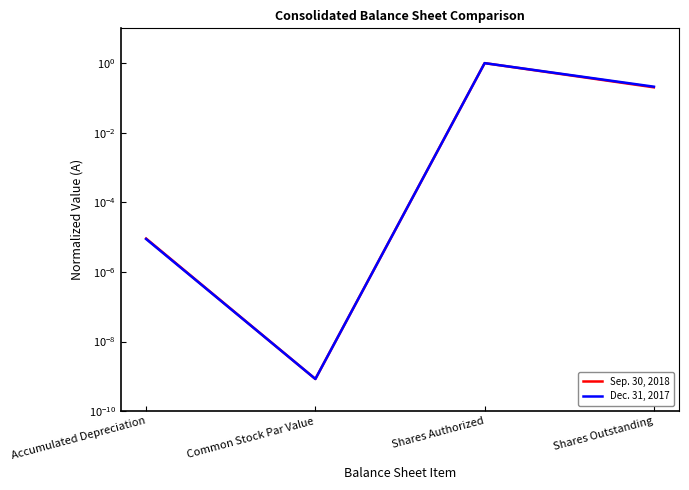

Does the chart have visible grid lines?

No